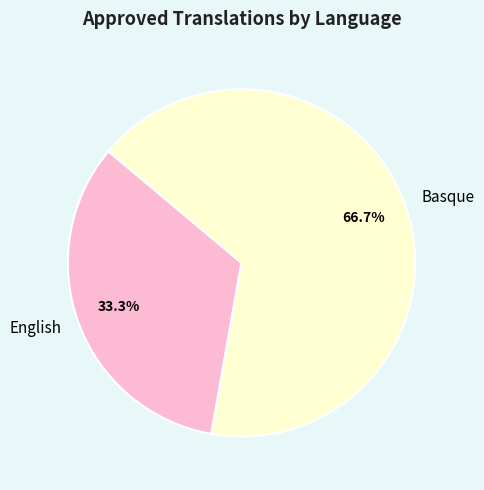

Rank the categories by value from highest to lowest.

Basque, English